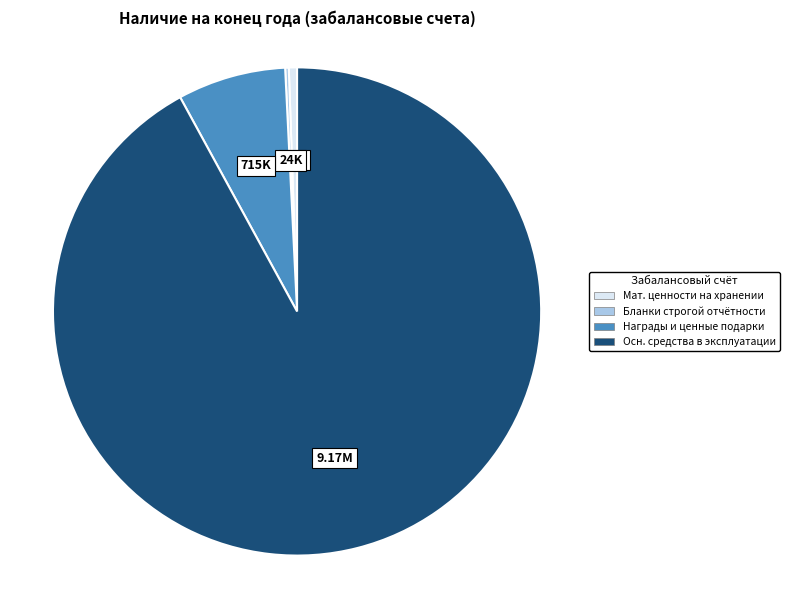

Is there any slice that represents more than half of the pie?

Yes